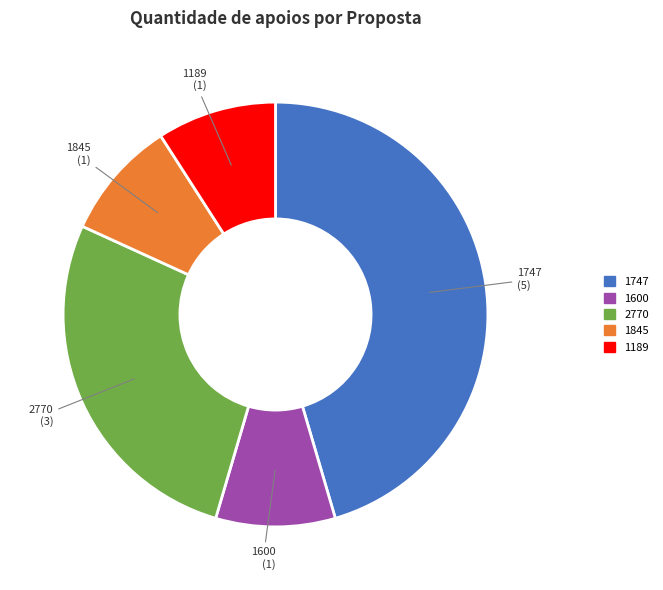

Do 2770 and 1600 together represent more than half of the pie?

No